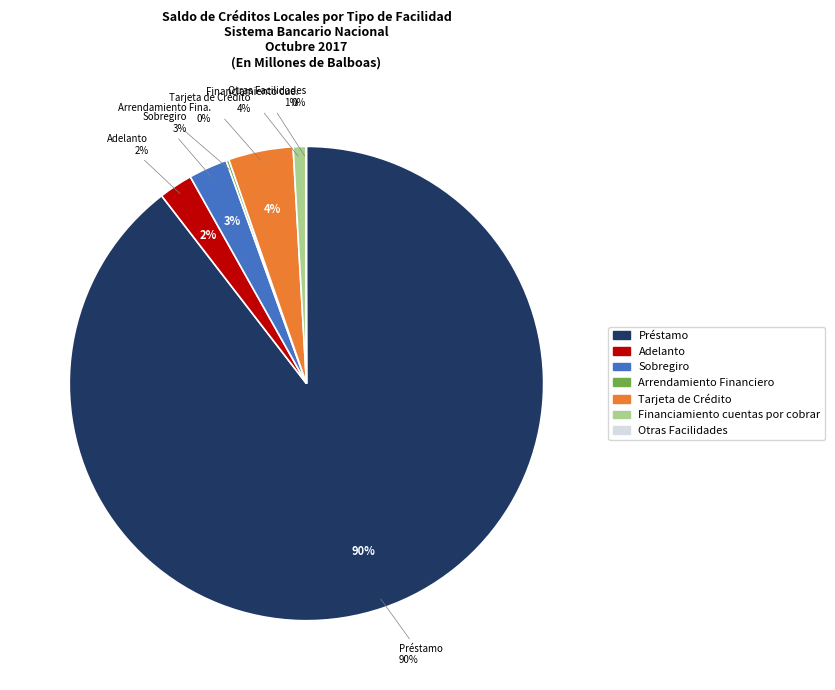

To the nearest percent, what portion does Adelanto represent?

2%